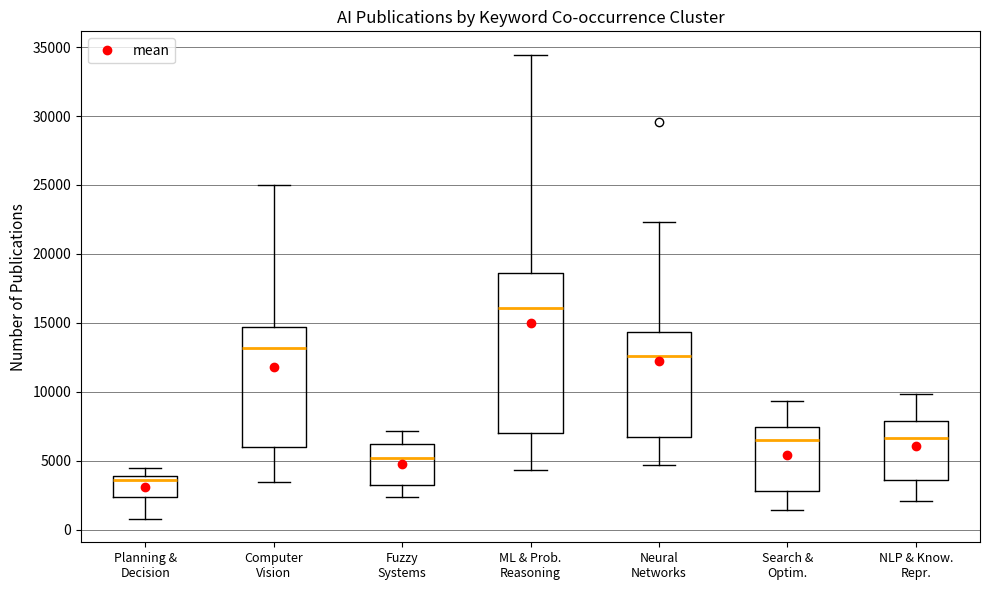

Where does the upper whisker of the box for Neural Networks end on the y-axis? The values are not printed on the chart, so give them approximately, as read against the axis.

22500